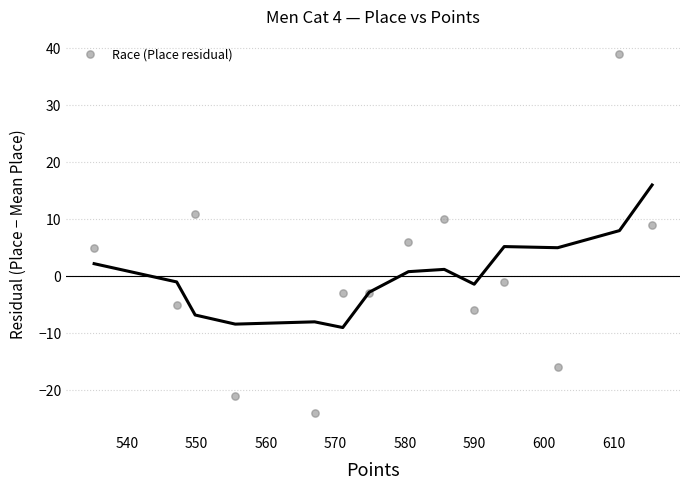

What Y value in the scatter plot is closest to 7?

5.9